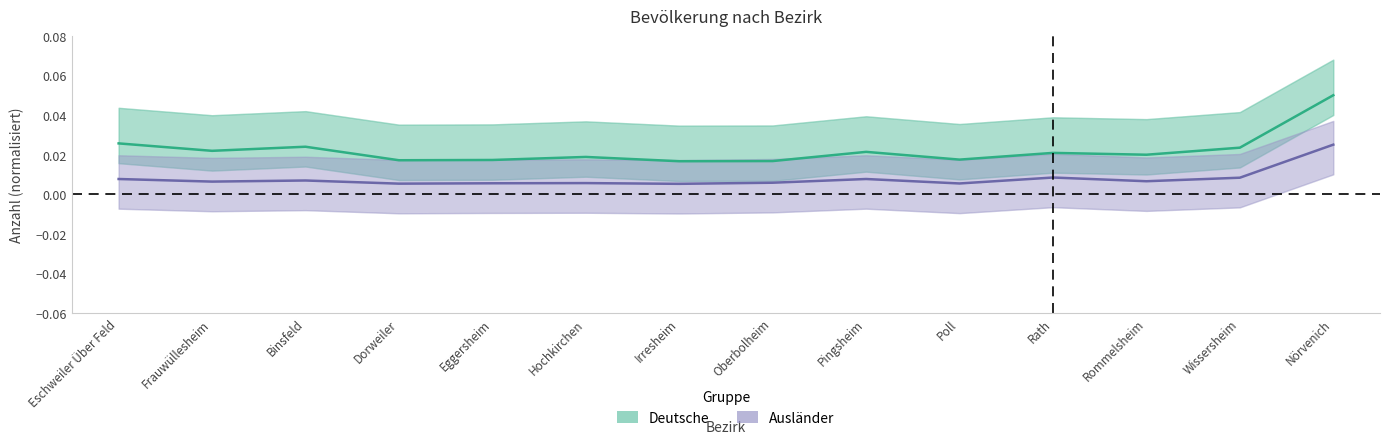

Which has a higher value, Hochkirchen or Eggersheim?

Hochkirchen